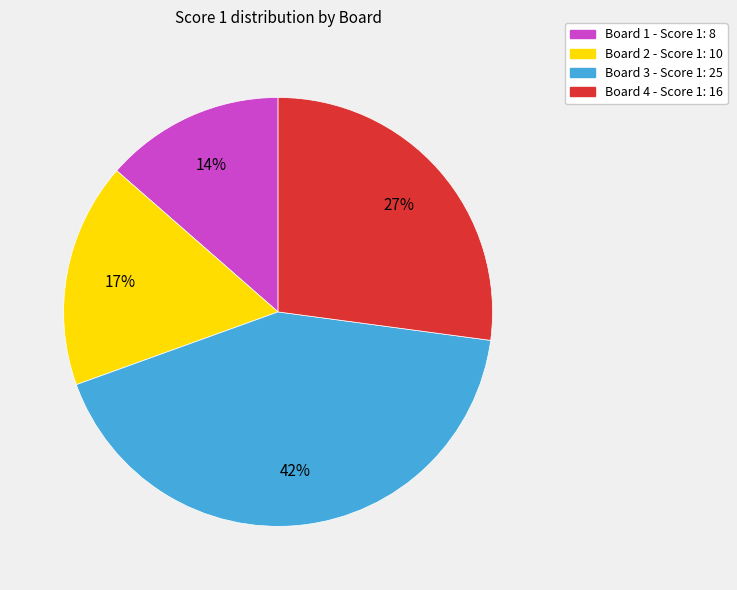

The Board 3 slice represents 42% of the pie. True or false?

True